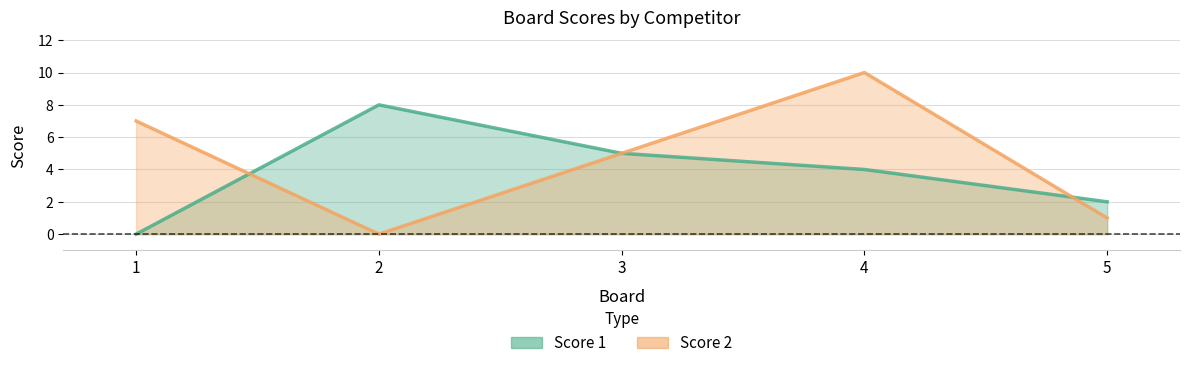

Where is the first local maximum for Score 2?

4